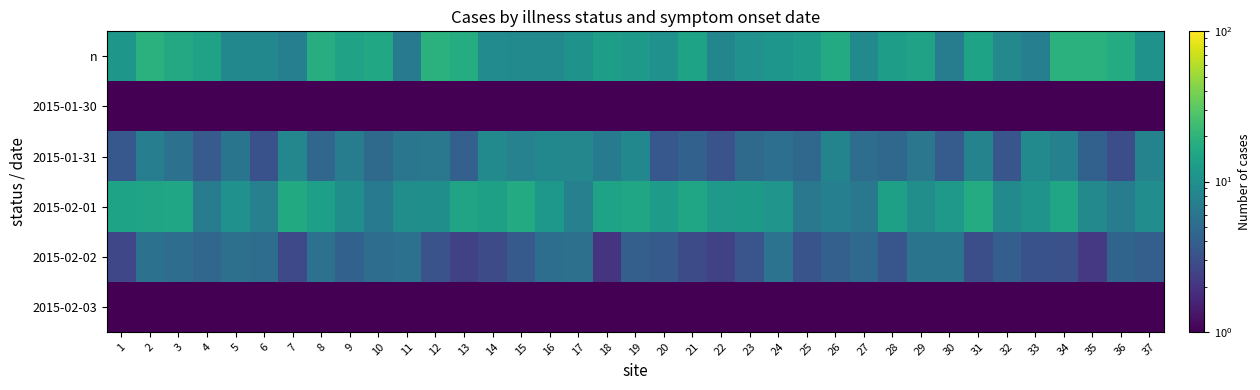

Reading left to right, what are all the values shown in this chart?

n: 1=11.4	2=18.9	3=16.0	4=14.3	5=8.5	6=8.5	7=7.3	8=17.8	9=14.3	10=15.7	11=6.8	12=19.1	13=17.3	14=9.3	15=8.9	16=8.9	17=10.5	18=13.3	19=12.1	20=10.3	21=14.5	22=8.3	23=10.3	24=11.3	25=12.4	26=16.7	27=9.1	28=13.2	29=14.2	30=7.1	31=14.4	32=8.7	33=7.3	34=18.8	35=19.1	36=17.0	37=10.5
2015-01-30: 1=0.0	2=0.0	3=0.0	4=0.0	5=0.0	6=0.0	7=0.0	8=0.0	9=0.0	10=0.0	11=0.0	12=0.0	13=0.0	14=0.0	15=0.0	16=0.0	17=0.0	18=0.0	19=0.0	20=0.0	21=0.0	22=0.0	23=0.0	24=0.0	25=0.0	26=0.0	27=0.0	28=0.0	29=0.0	30=0.0	31=0.0	32=0.0	33=0.0	34=0.0	35=0.0	36=0.0	37=0.0
2015-01-31: 1=3.6	2=7.1	3=5.6	4=3.7	5=6.0	6=3.2	7=8.5	8=4.6	9=7.0	10=4.9	11=6.1	12=6.3	13=4.1	14=8.8	15=7.7	16=8.6	17=8.4	18=6.6	19=8.5	20=3.5	21=4.2	22=3.3	23=5.0	24=5.3	25=4.6	26=8.0	27=5.1	28=4.7	29=6.3	30=3.8	31=7.8	32=3.4	33=8.9	34=7.6	35=4.2	36=3.0	37=7.9
2015-02-01: 1=14.5	2=14.7	3=15.3	4=6.9	5=10.3	6=7.4	7=16.4	8=13.5	9=10.0	10=6.8	11=9.7	12=9.9	13=14.8	14=13.7	15=16.6	16=11.7	17=7.4	18=14.6	19=15.1	20=12.7	21=15.3	22=11.9	23=12.3	24=11.1	25=6.3	26=7.3	27=6.4	28=13.6	29=9.8	30=12.1	31=16.9	32=9.0	33=10.9	34=15.1	35=8.7	36=6.9	37=9.5
2015-02-02: 1=2.6	2=5.7	3=5.2	4=4.5	5=5.5	6=5.2	7=2.7	8=5.6	9=4.2	10=5.2	11=5.6	12=3.3	13=2.4	14=2.9	15=3.7	16=5.3	17=5.4	18=2.0	19=4.0	20=3.7	21=2.9	22=2.5	23=3.4	24=5.8	25=3.3	26=4.1	27=4.8	28=3.5	29=5.9	30=5.8	31=3.0	32=4.0	33=3.2	34=3.1	35=2.1	36=4.4	37=4.0
2015-02-03: 1=0.0	2=0.0	3=0.0	4=0.0	5=0.0	6=0.0	7=0.0	8=0.0	9=0.0	10=0.0	11=0.0	12=0.0	13=0.0	14=0.0	15=0.0	16=0.0	17=0.0	18=0.0	19=0.0	20=0.0	21=0.0	22=0.0	23=0.0	24=0.0	25=0.0	26=0.0	27=0.0	28=0.0	29=0.0	30=0.0	31=0.0	32=0.0	33=0.0	34=0.0	35=0.0	36=0.0	37=0.0